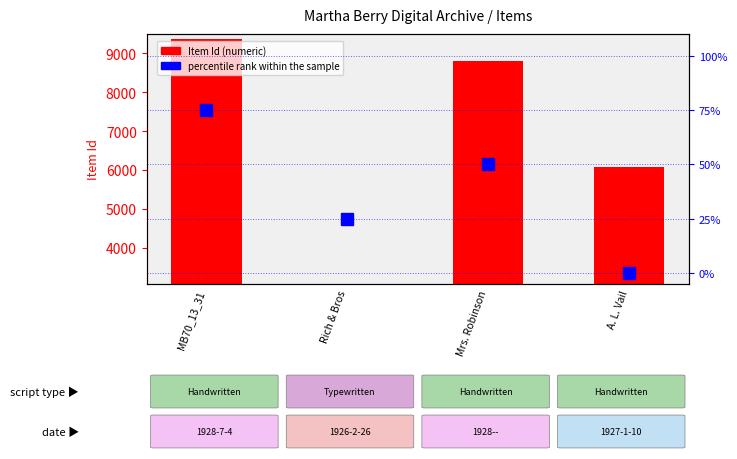

Between Rich & Bros and MB70_13_31, which is larger?

MB70_13_31